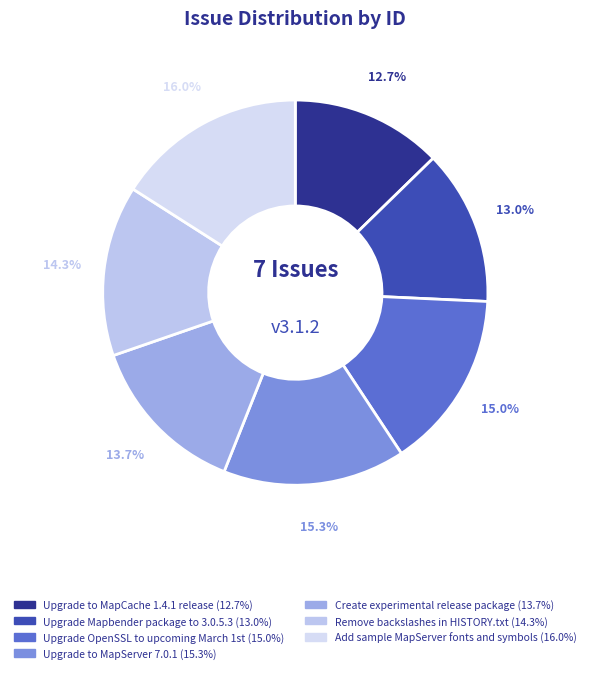

To the nearest percent, what is the average slice percentage?

14%